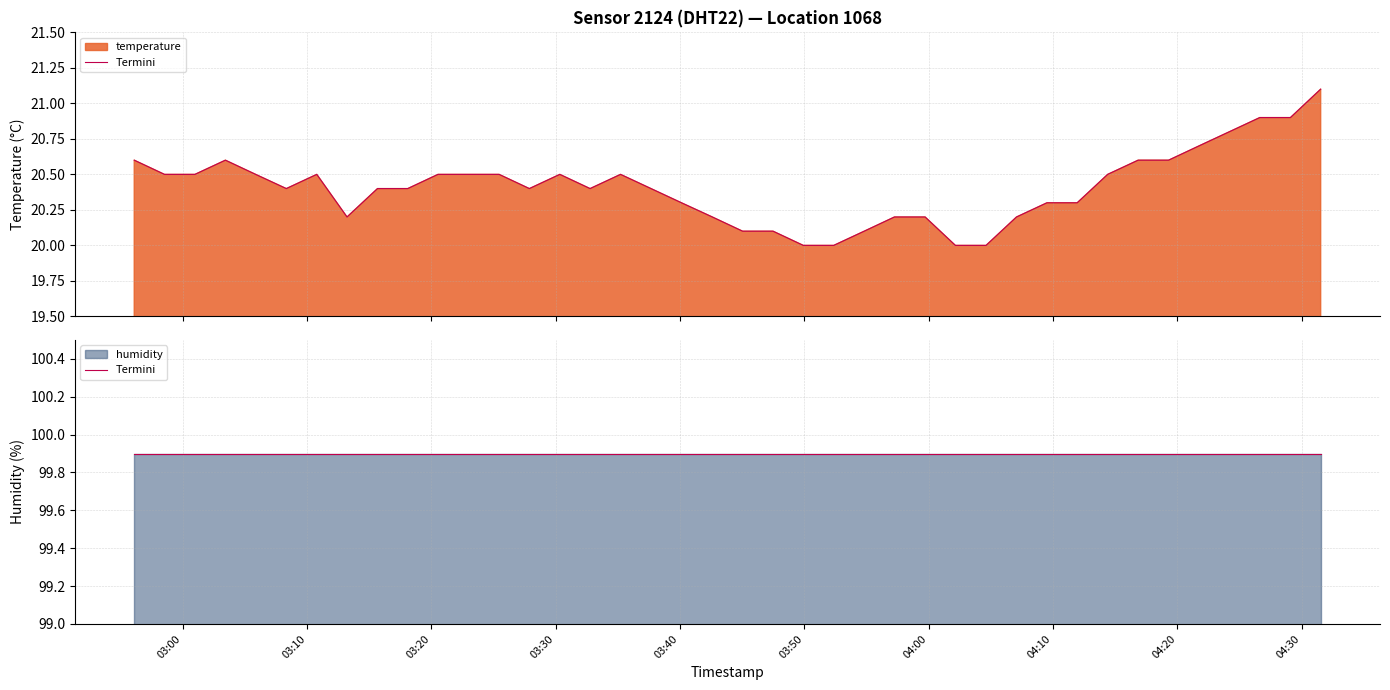

What is the difference between the maximum and minimum values?

1.1